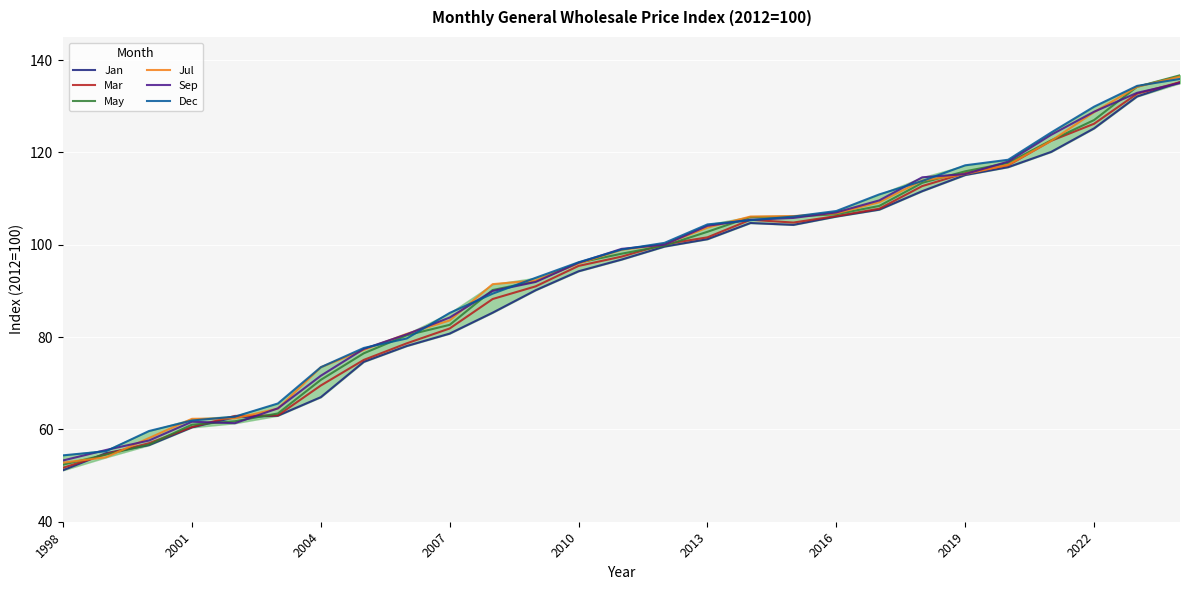

How many intersections are there between Jul and Jan?

4